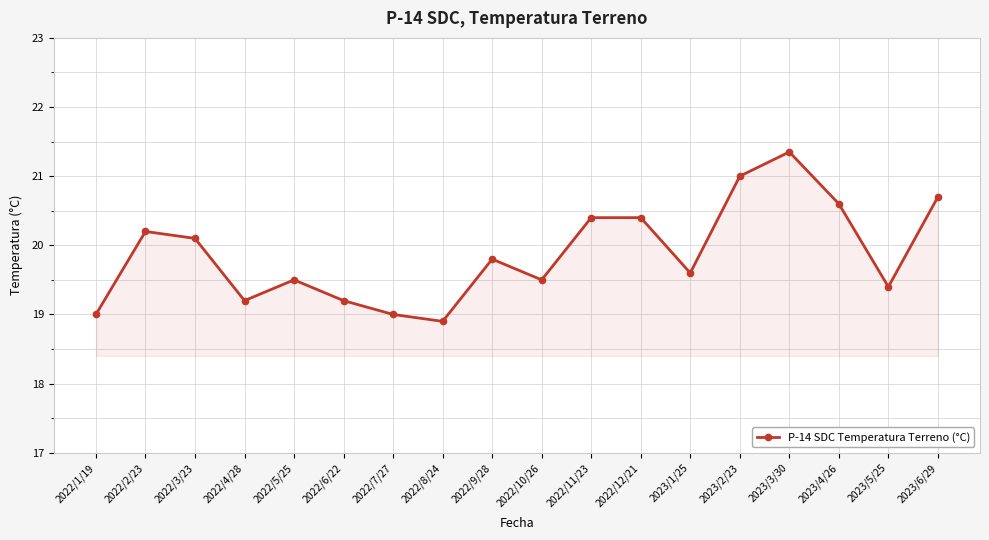

Where is the data nearest to the value 20?

2022/3/23